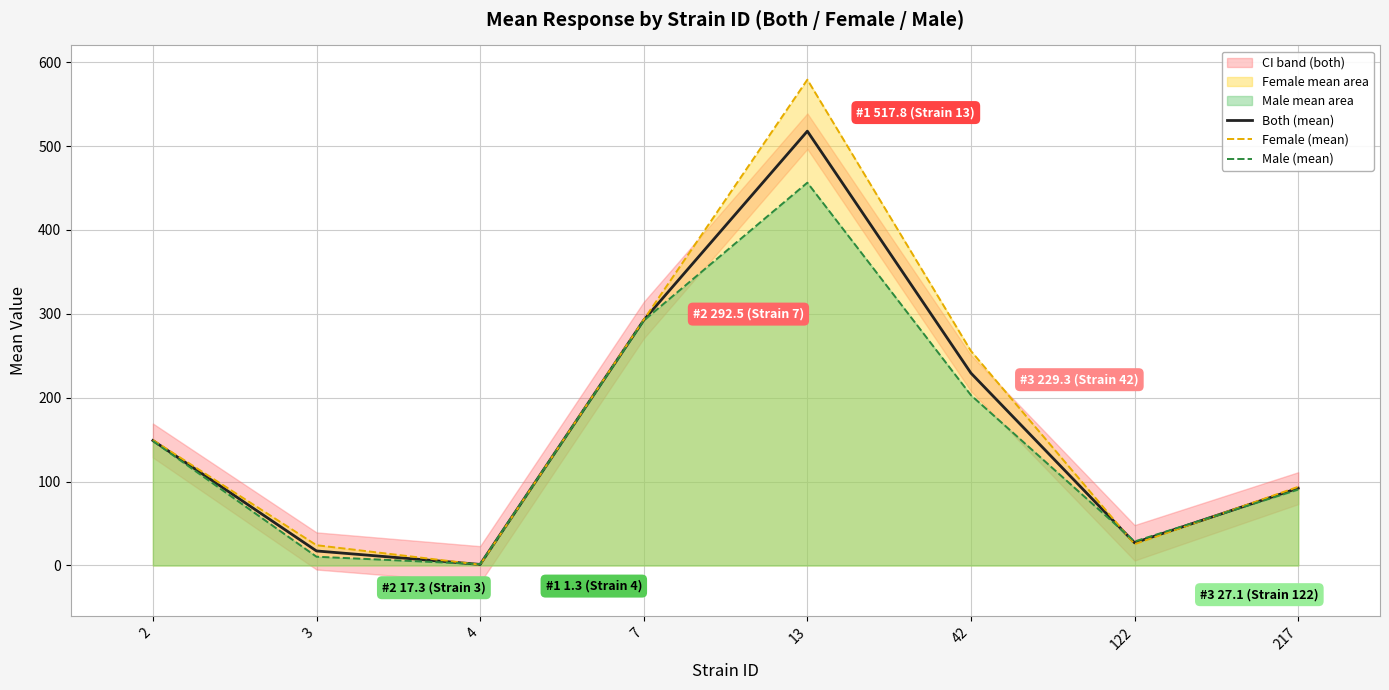

The Both (mean) series shows 92.2 at 217. True or false?

True